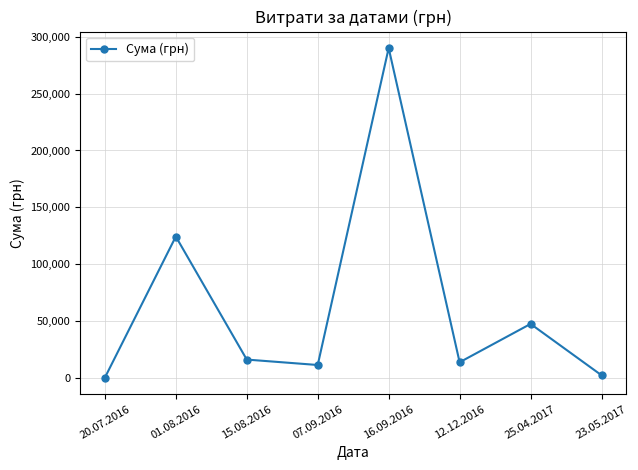

Which category has the highest value across all series?

16.09.2016